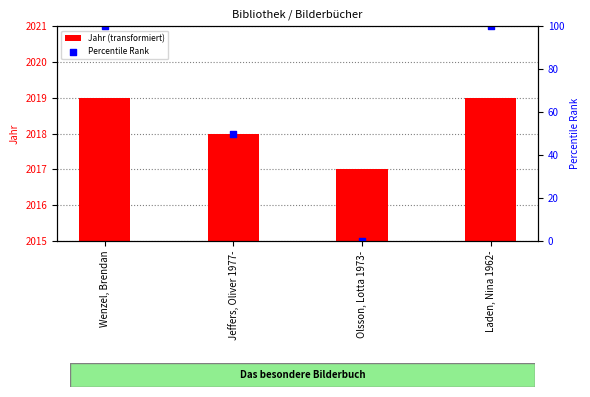

Which series has the widest spread of Y values?

Percentile Rank